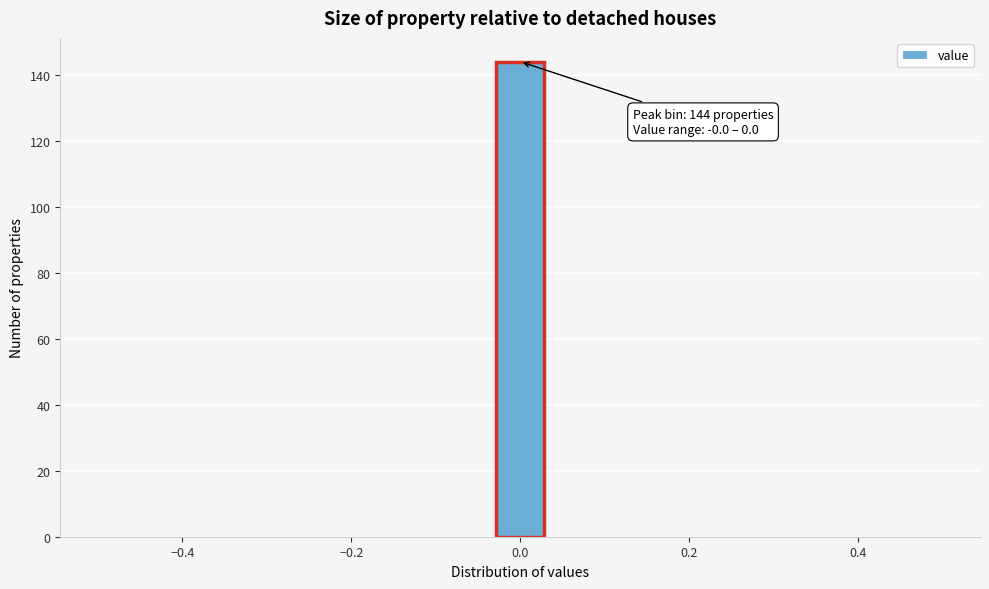

Around what value on the x-axis is the tallest bar? Give the approximate position of its centre, as read against the axis.

0.00